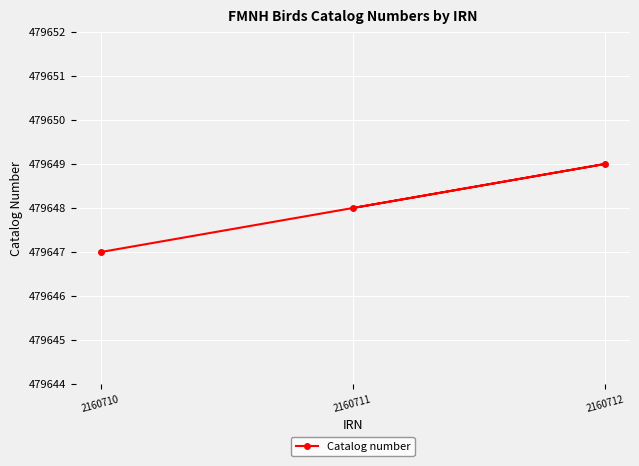

List the labels in order of value, smallest first.

2160710, 2160711, 2160712